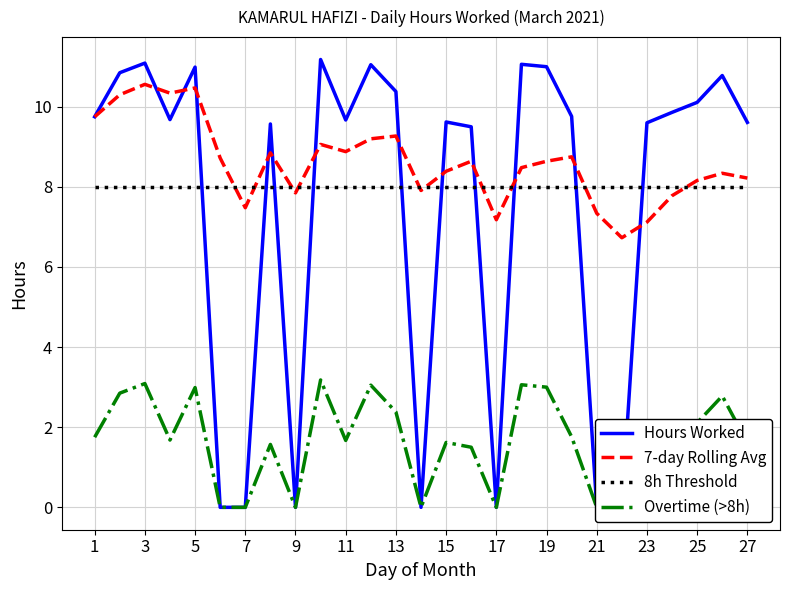

True or false: 7-day Rolling Avg has a value of 1.9 at 15.

False